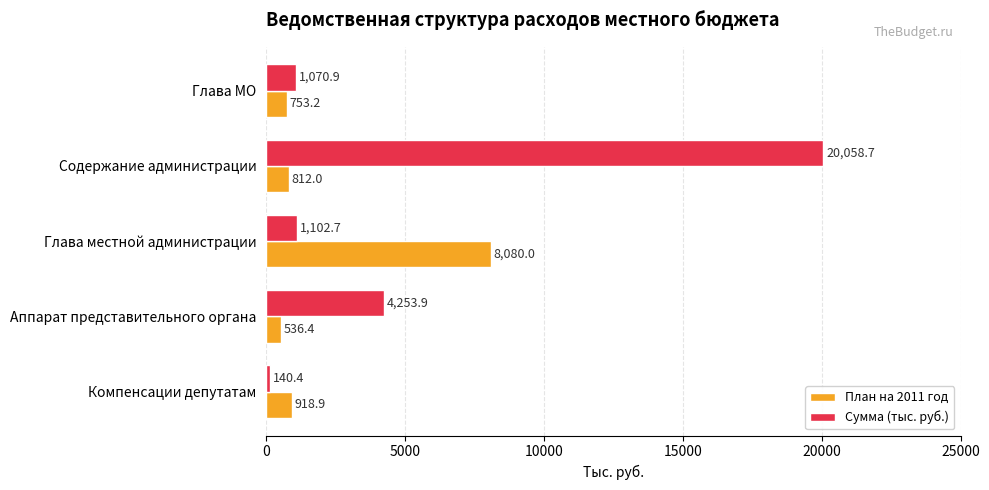

Where is Сумма (тыс. руб.) nearest to the value 10099?

Аппарат представительного органа